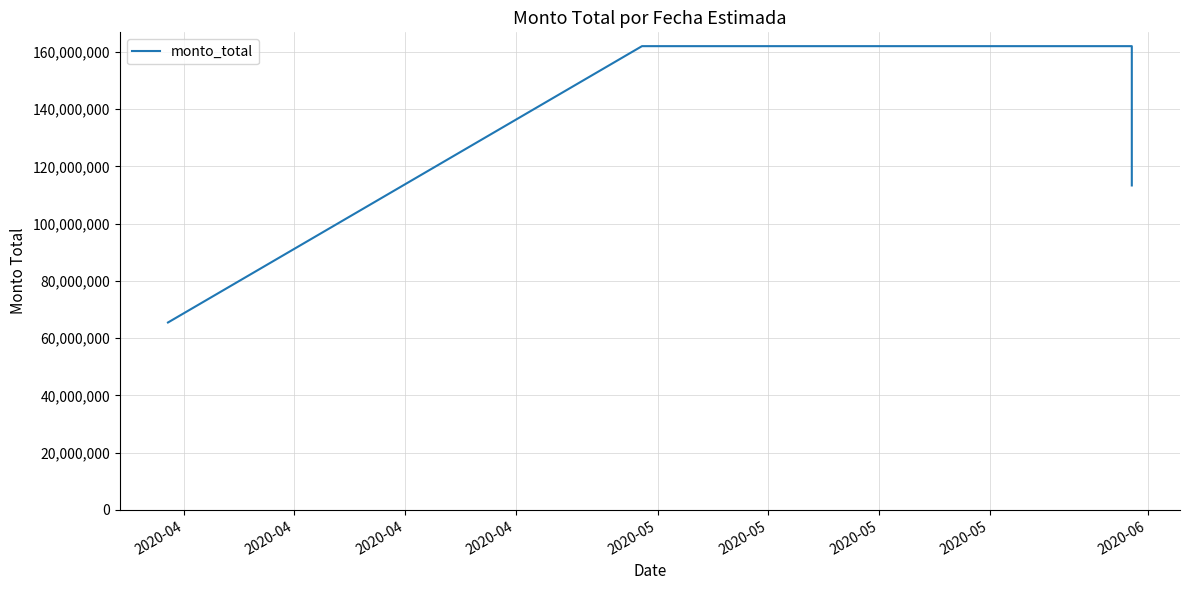

Reading right to left, extract all data points from this chart.

113345798	162000000	162000000	65480000